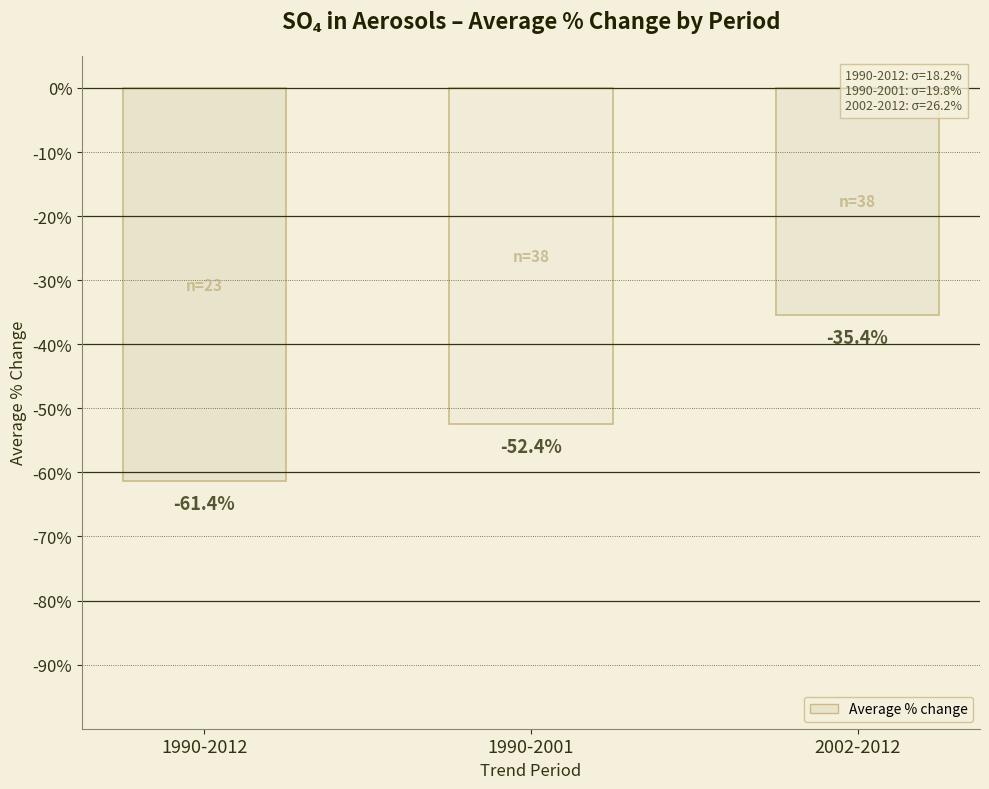

Reading left to right, transcribe all the data shown in this chart.

-61.4	-52.4	-35.4